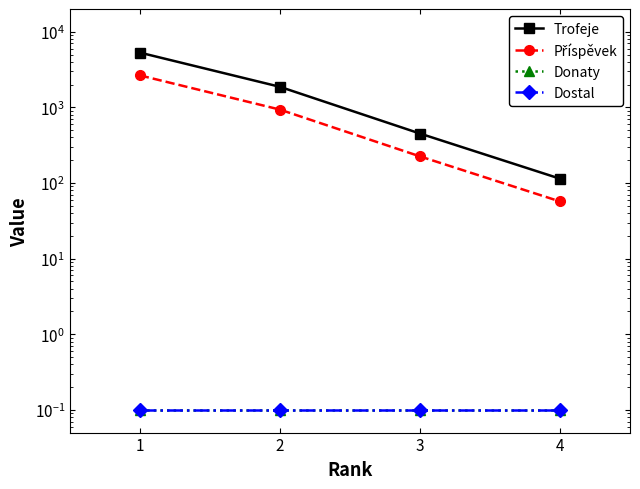

How many lines are shown in the chart?

4